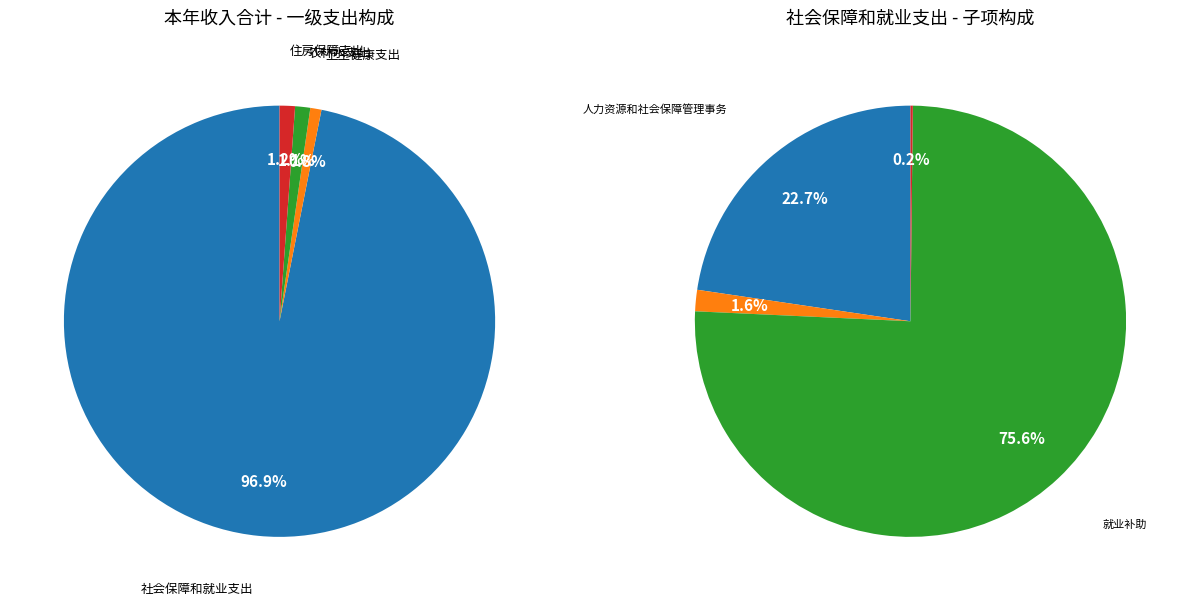

Which category has the biggest portion of the pie?

社会保障和就业支出